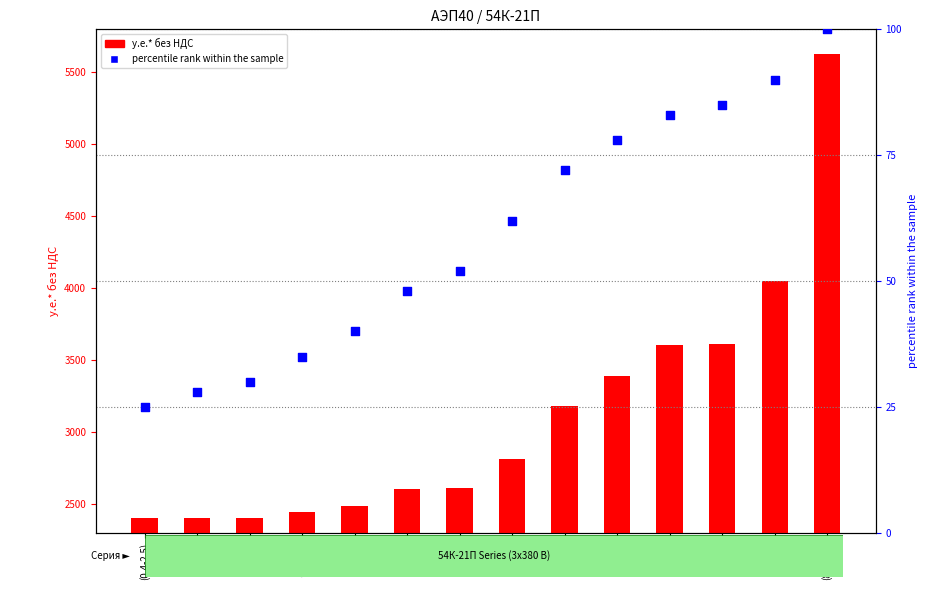

Which series has the widest spread of Y values?

у.е.* без НДС